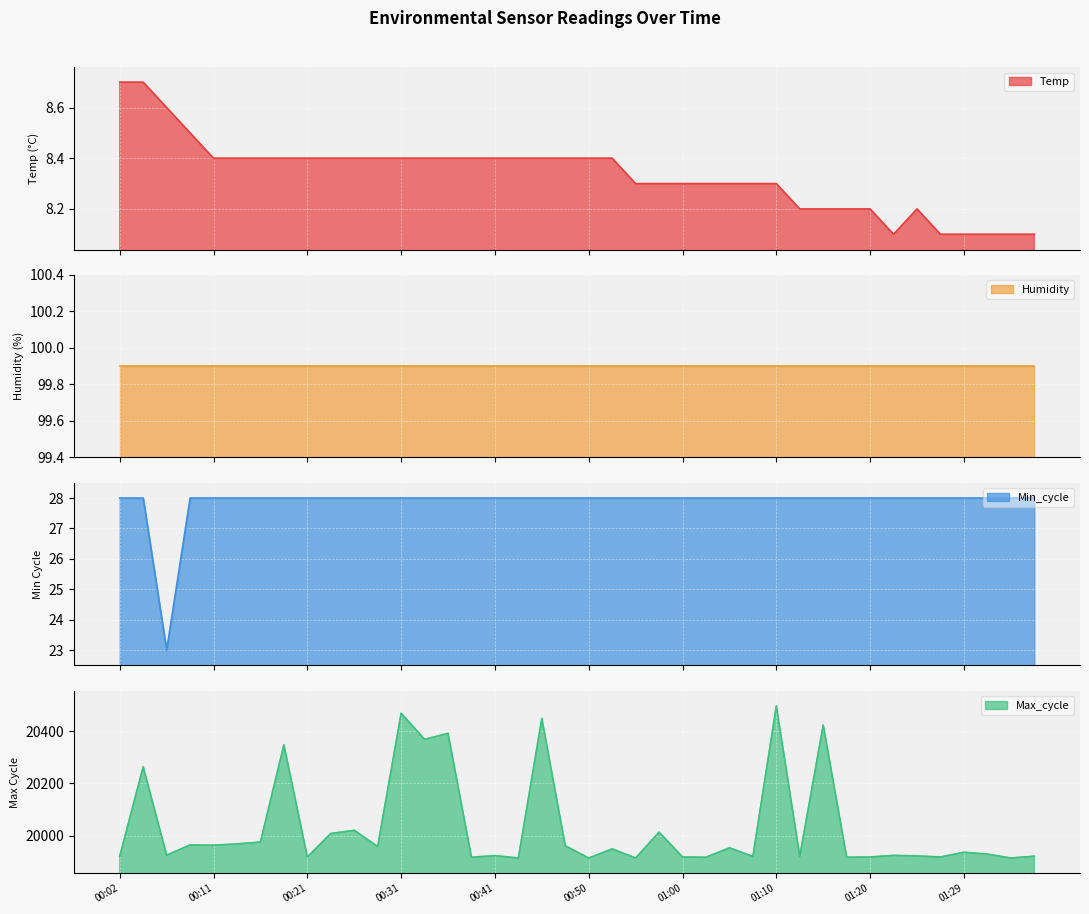

Where is the first local minimum for Max_cycle?

00:06